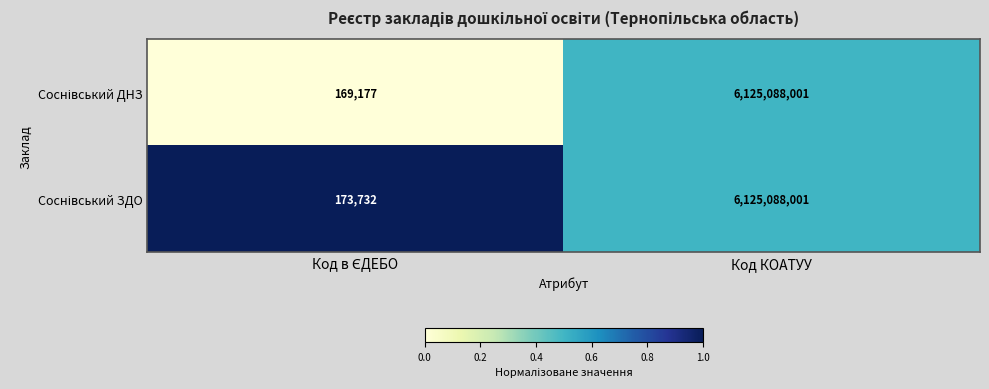

How many categories are shown in the chart?

2